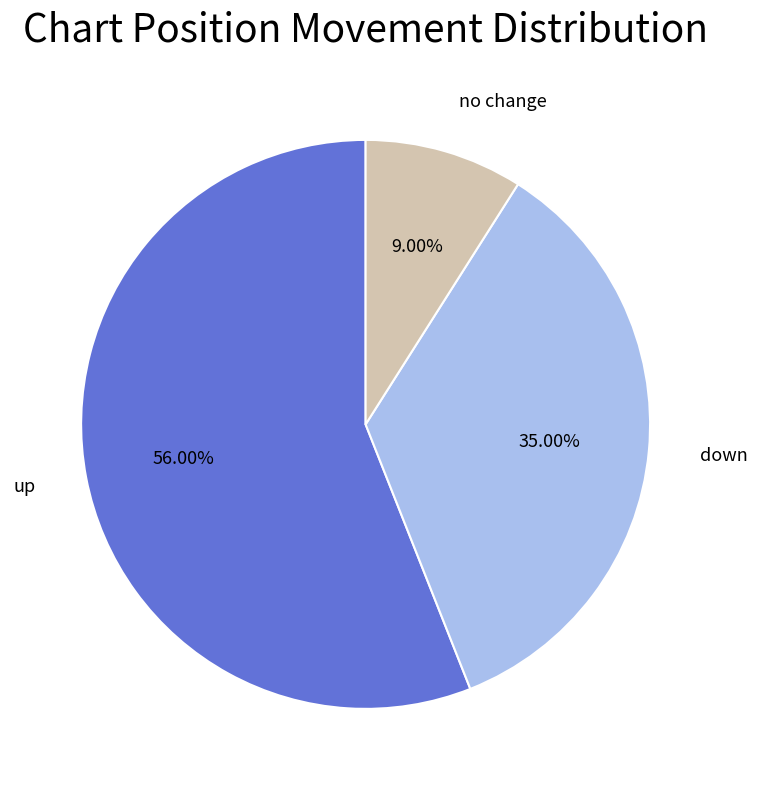

Does any single category account for the majority?

Yes